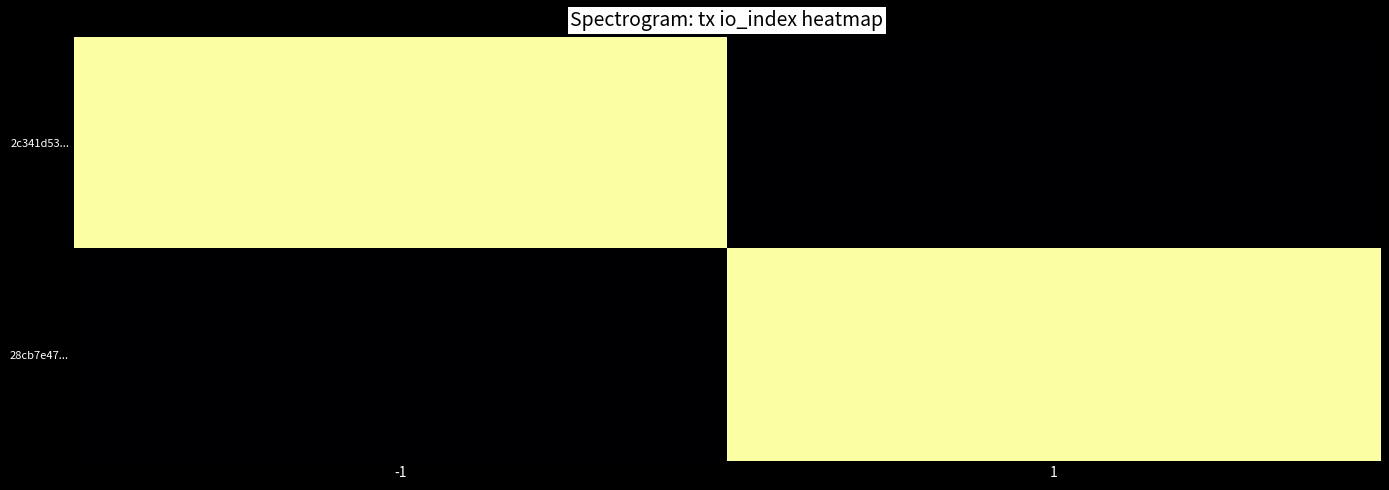

Reading left to right, list all the values displayed in this chart.

2c341d53...: -1=2418	1=0
28cb7e47...: -1=0	1=2418